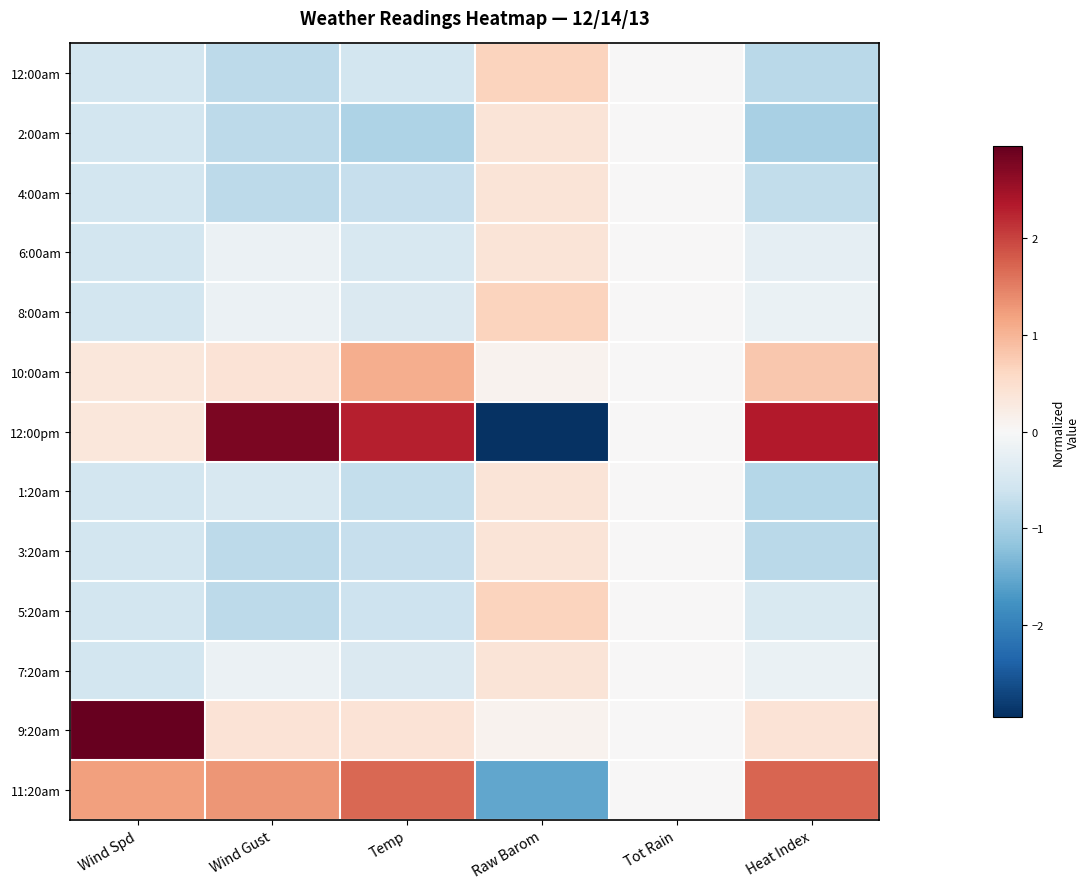

Between Tot Rain and Raw Barom, which is larger?

Raw Barom